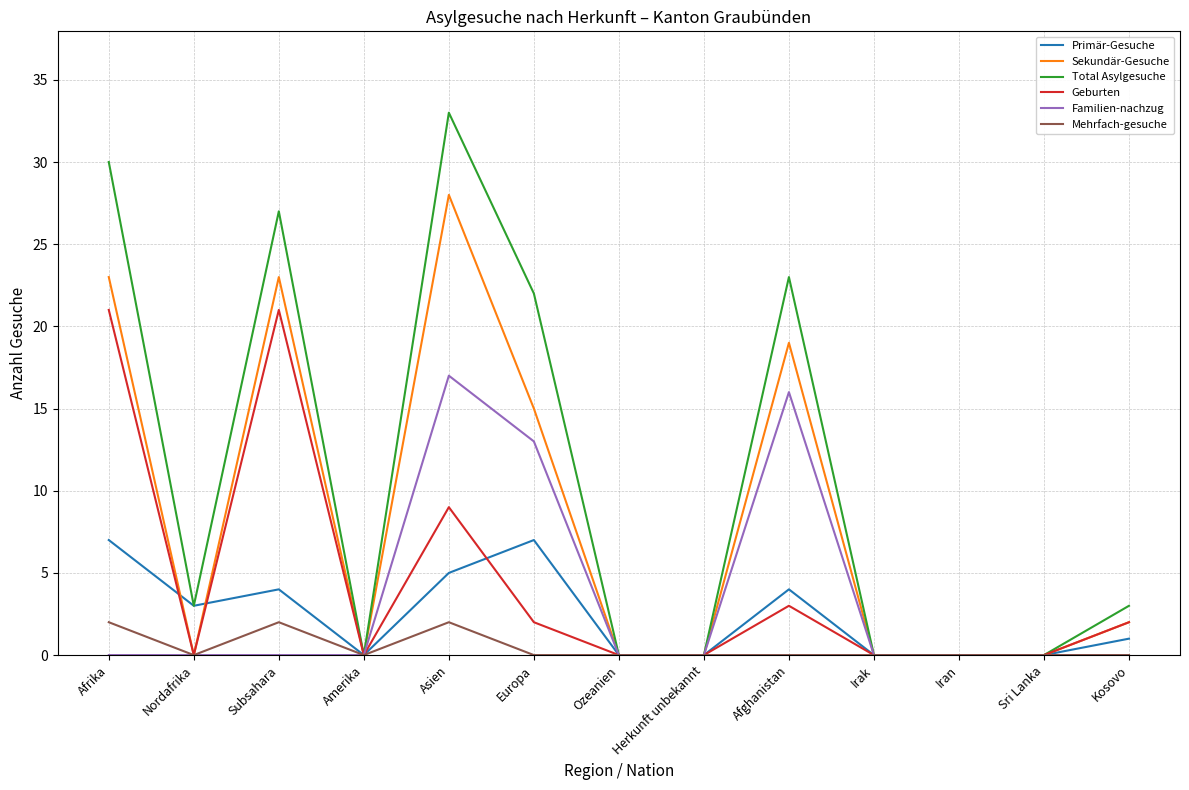

Reading left to right, list all the values displayed in this chart.

Primär-Gesuche: Afrika=7	Nordafrika=3	Subsahara=4	Amerika=0	Asien=5	Europa=7	Ozeanien=0	Herkunft unbekannt=0	Afghanistan=4	Irak=0	Iran=0	Sri Lanka=0	Kosovo=1
Sekundär-Gesuche: Afrika=23	Nordafrika=0	Subsahara=23	Amerika=0	Asien=28	Europa=15	Ozeanien=0	Herkunft unbekannt=0	Afghanistan=19	Irak=0	Iran=0	Sri Lanka=0	Kosovo=2
Total Asylgesuche: Afrika=30	Nordafrika=3	Subsahara=27	Amerika=0	Asien=33	Europa=22	Ozeanien=0	Herkunft unbekannt=0	Afghanistan=23	Irak=0	Iran=0	Sri Lanka=0	Kosovo=3
Geburten: Afrika=21	Nordafrika=0	Subsahara=21	Amerika=0	Asien=9	Europa=2	Ozeanien=0	Herkunft unbekannt=0	Afghanistan=3	Irak=0	Iran=0	Sri Lanka=0	Kosovo=2
Familien-nachzug: Afrika=0	Nordafrika=0	Subsahara=0	Amerika=0	Asien=17	Europa=13	Ozeanien=0	Herkunft unbekannt=0	Afghanistan=16	Irak=0	Iran=0	Sri Lanka=0	Kosovo=0
Mehrfach-gesuche: Afrika=2	Nordafrika=0	Subsahara=2	Amerika=0	Asien=2	Europa=0	Ozeanien=0	Herkunft unbekannt=0	Afghanistan=0	Irak=0	Iran=0	Sri Lanka=0	Kosovo=0